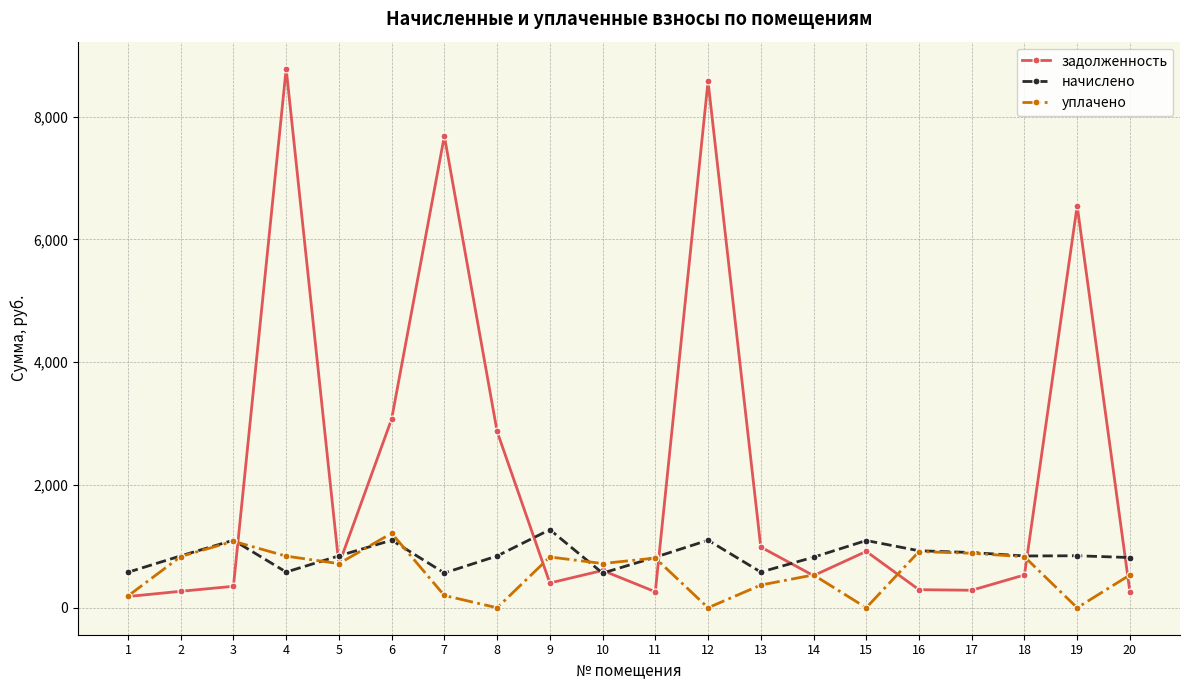

Between 10 and 19, which series saw the biggest shift?

задолженность